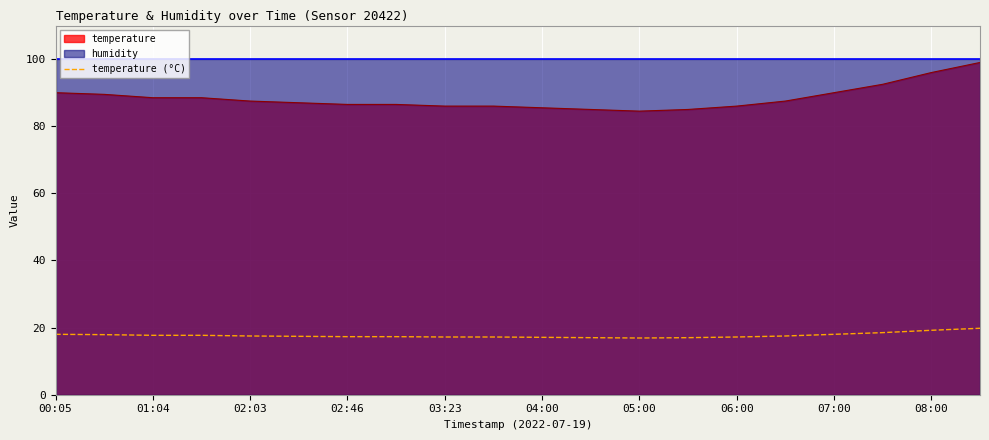

How many points are lower than both their immediate neighbors (excluding endpoints)?

1